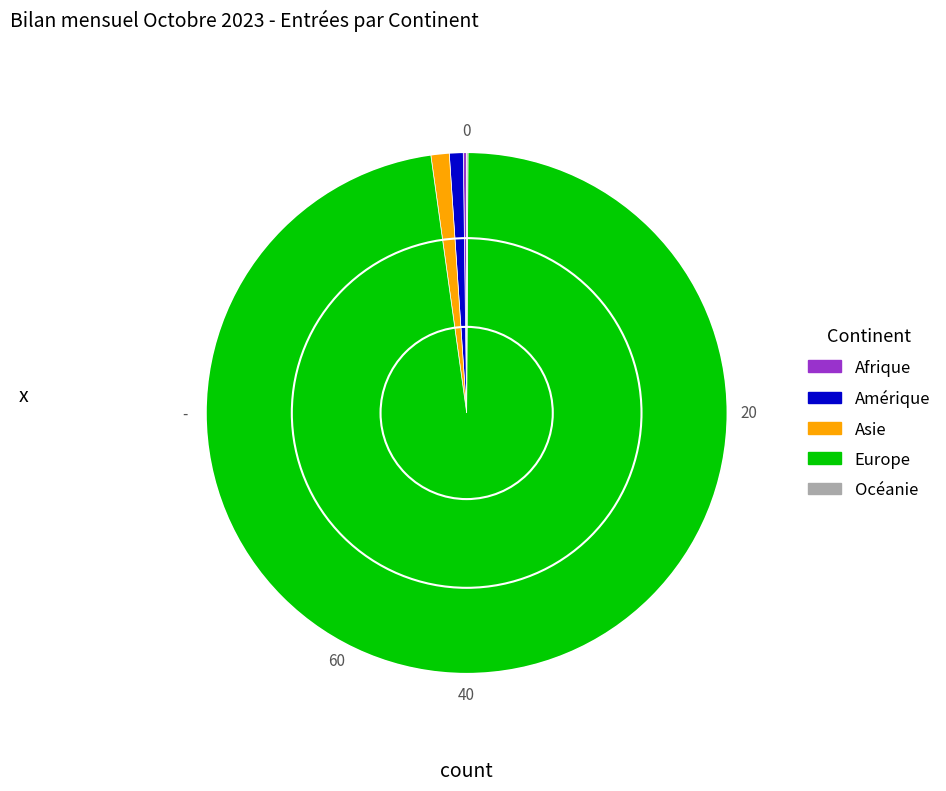

The Amérique slice represents 11% of the pie. True or false?

False